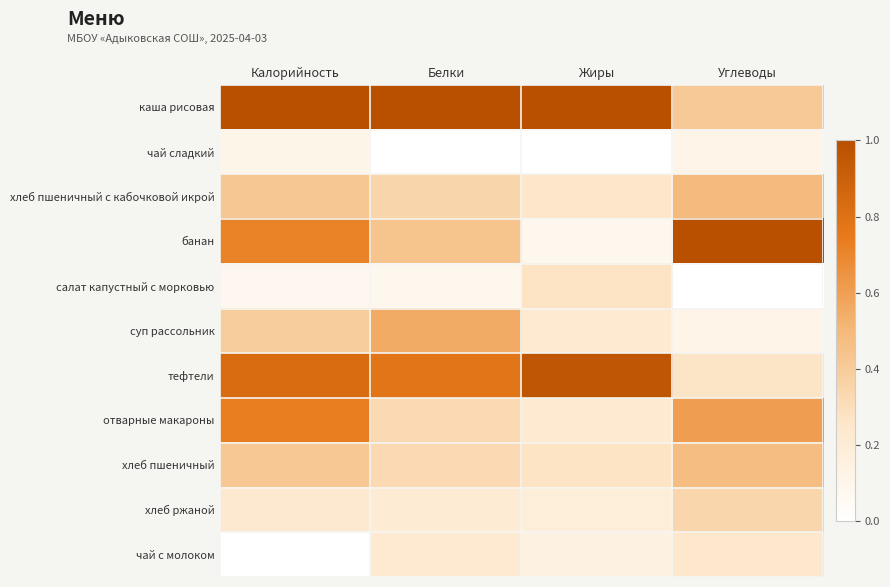

Reading left to right, transcribe all the data shown in this chart.

каша рисовая: Калорийность=1.0	Белки=1.0	Жиры=1.0	Углеводы=0.4
чай сладкий: Калорийность=0.1	Белки=0.0	Жиры=0.0	Углеводы=0.1
хлеб пшеничный с кабочковой икрой: Калорийность=0.4	Белки=0.3	Жиры=0.3	Углеводы=0.5
банан: Калорийность=0.7	Белки=0.4	Жиры=0.1	Углеводы=1.0
салат капустный с морковью: Калорийность=0.1	Белки=0.1	Жиры=0.3	Углеводы=0.0
суп рассольник: Калорийность=0.4	Белки=0.6	Жиры=0.2	Углеводы=0.1
тефтели: Калорийность=0.8	Белки=0.8	Жиры=1.0	Углеводы=0.3
отварные макароны: Калорийность=0.7	Белки=0.3	Жиры=0.2	Углеводы=0.6
хлеб пшеничный: Калорийность=0.4	Белки=0.3	Жиры=0.3	Углеводы=0.5
хлеб ржаной: Калорийность=0.2	Белки=0.2	Жиры=0.2	Углеводы=0.3
чай с молоком: Калорийность=0.0	Белки=0.2	Жиры=0.1	Углеводы=0.2